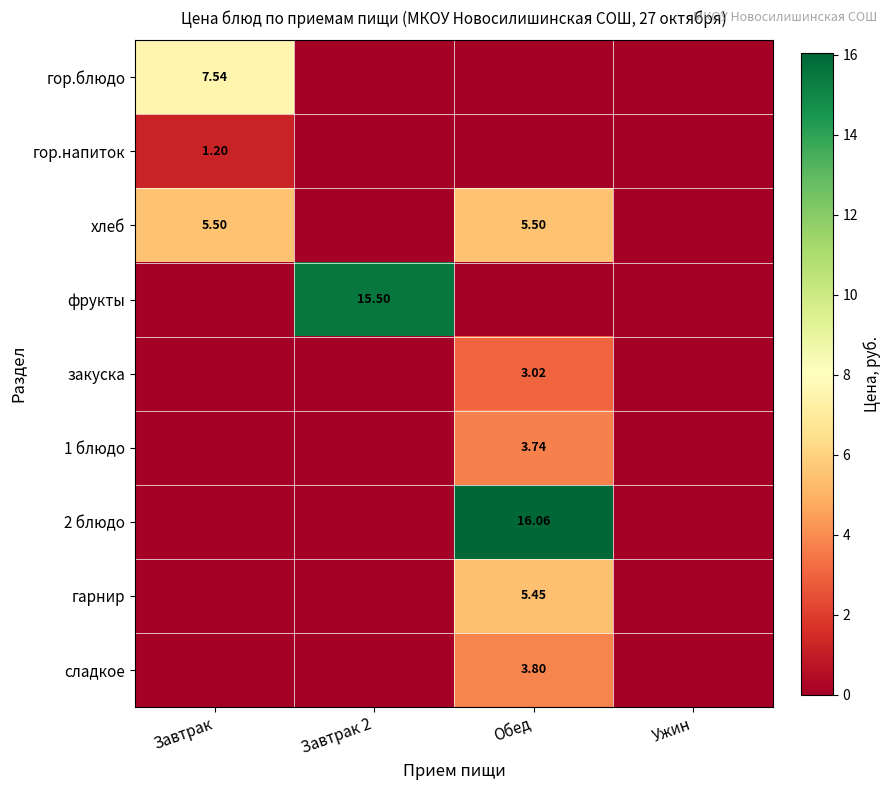

Is it true that 1 блюдо equals 0.0 at Завтрак?

True